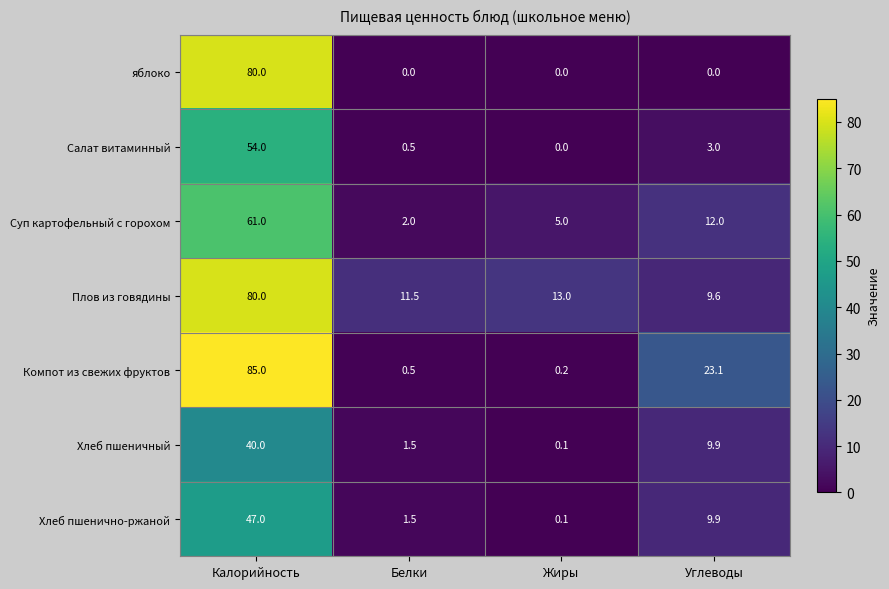

How many data points does each series have?

4